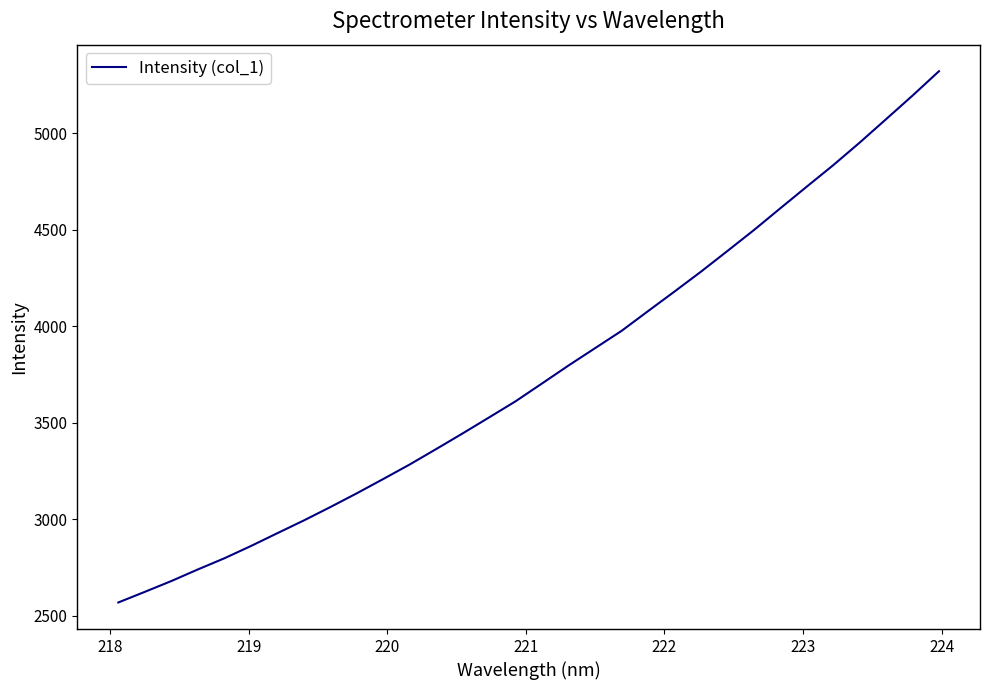

How many lines are shown in the chart?

1